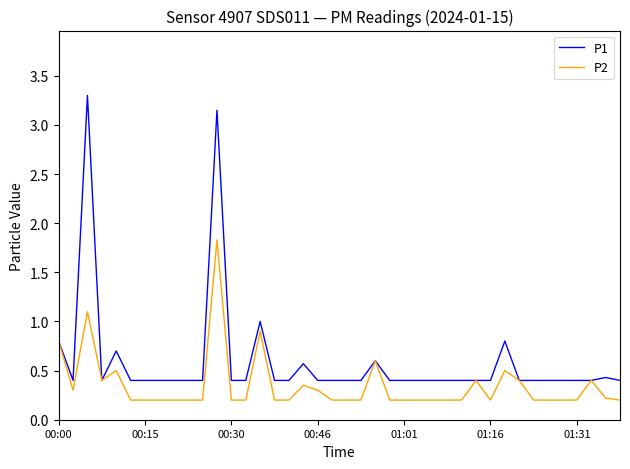

What are all the series names shown in the legend?

P1, P2